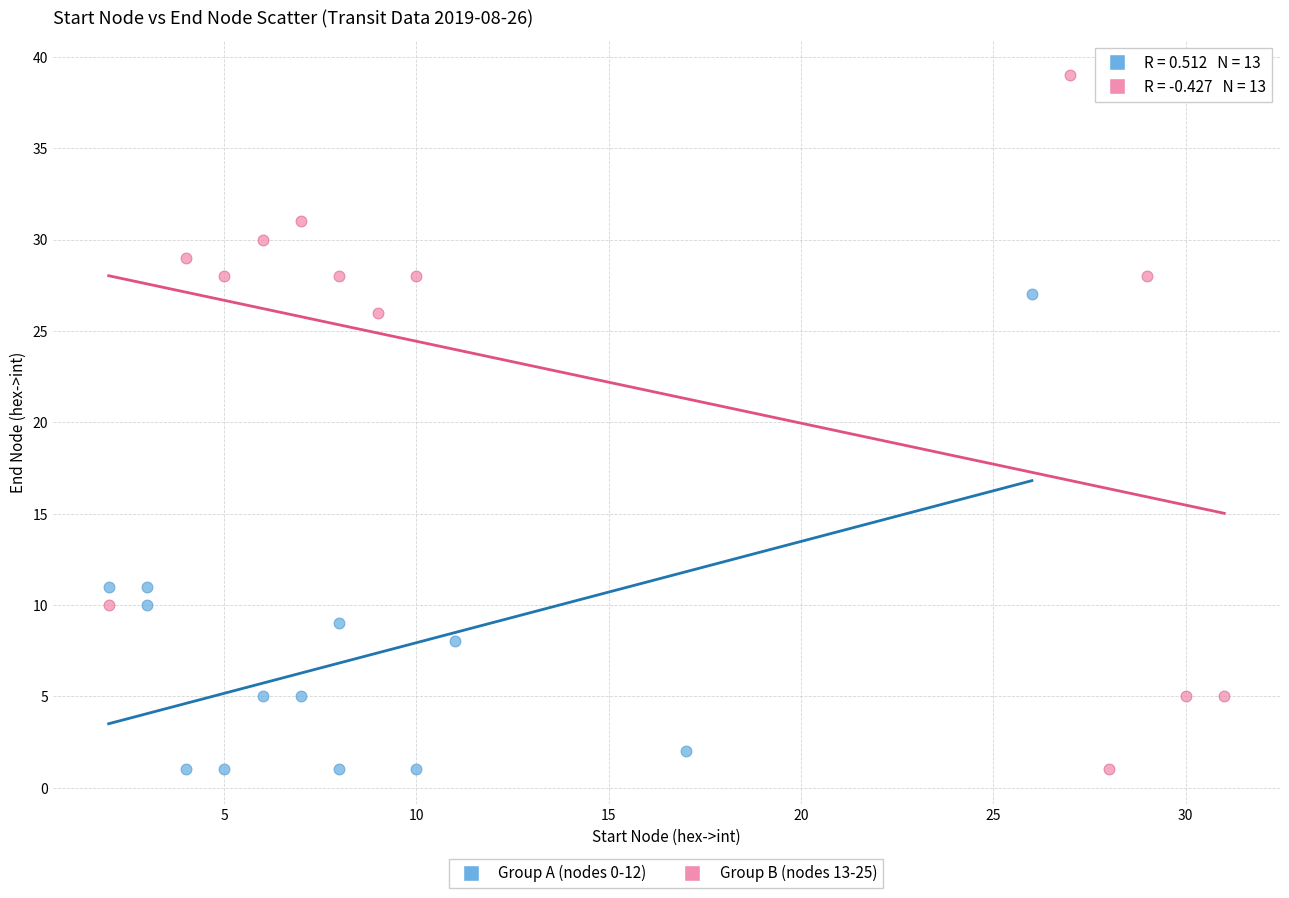

Which series contains the highest Y value?

Group B (nodes 13-25)